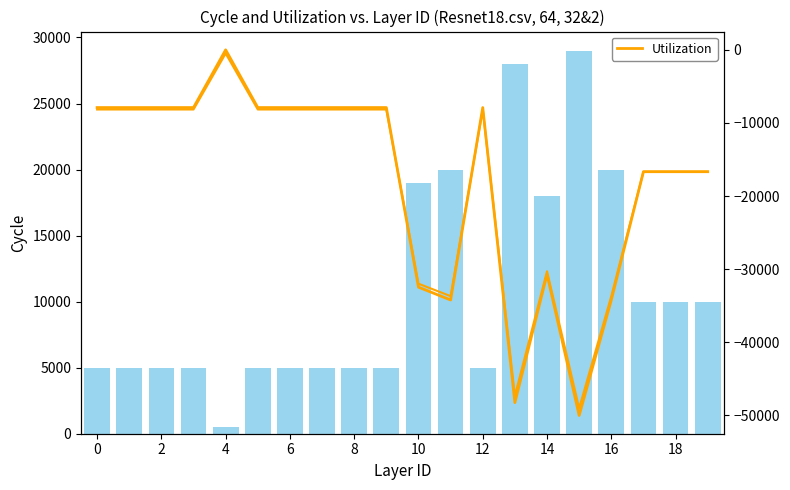

What is the label of the 10th bar from the right?

10